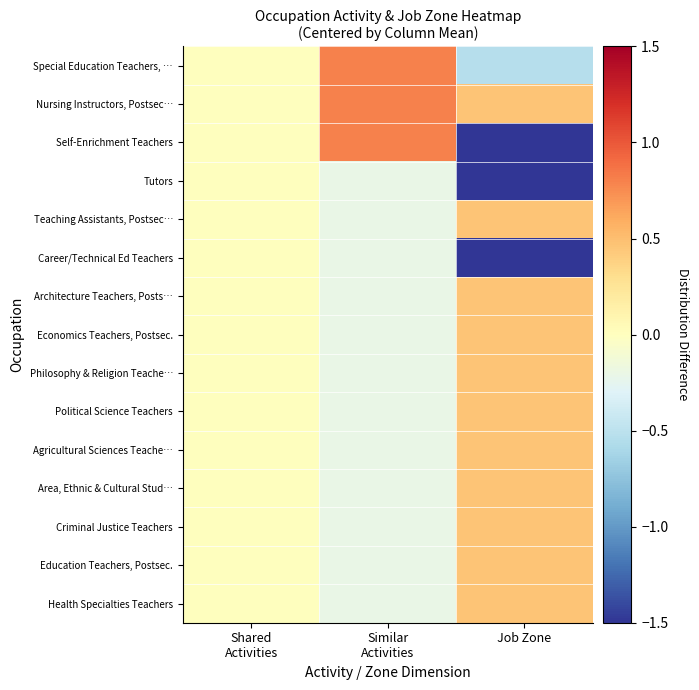

At how many categories does at least one series exceed 0?

2